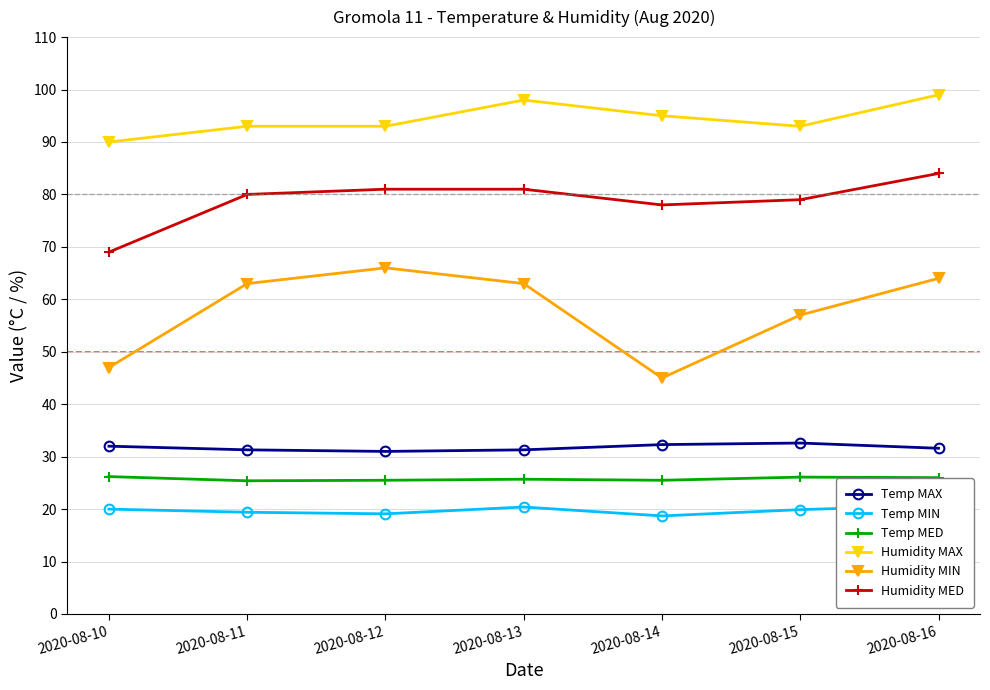

What is the average value of the Temp MIN series?

19.7